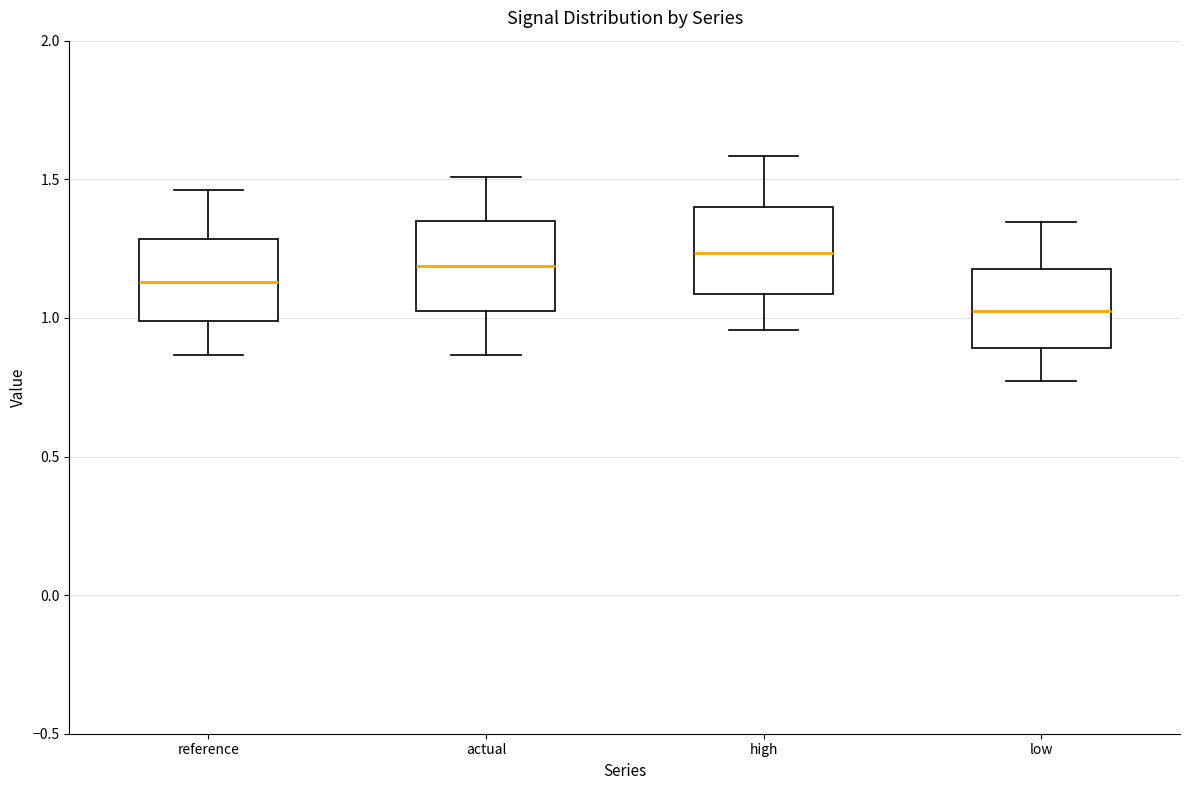

Reading left to right, read every box against the y-axis: the position of its median line, the range the box covers, and the ends of its whiskers. The values are not printed on the chart, so give them approximately, as read against the axis.

reference: median 1.15, box 1.00 to 1.30, whiskers 0.85 to 1.45
actual: median 1.20, box 1.05 to 1.35, whiskers 0.85 to 1.50
high: median 1.25, box 1.10 to 1.40, whiskers 0.95 to 1.60
low: median 1.05, box 0.90 to 1.20, whiskers 0.75 to 1.35